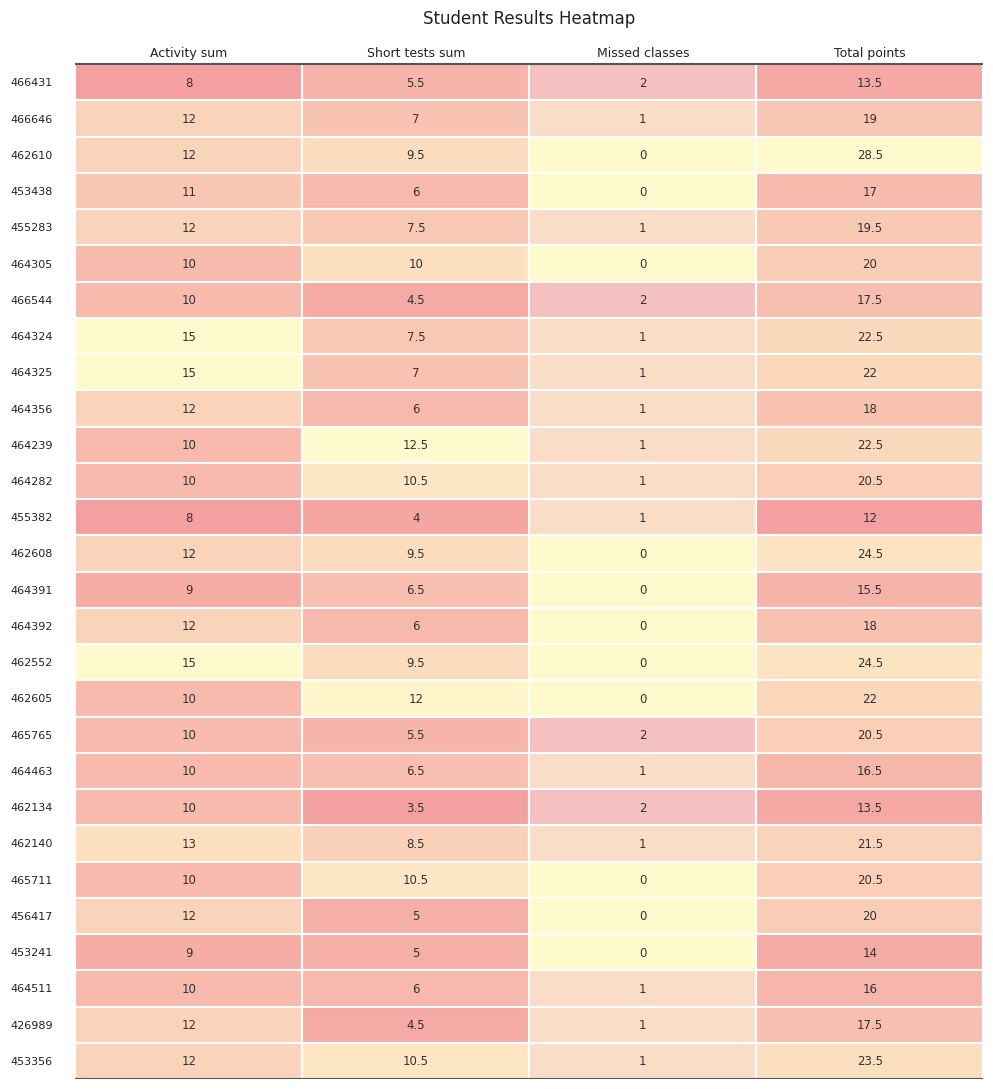

What is the difference between the maximum and minimum values in the 464511 series?

15.0